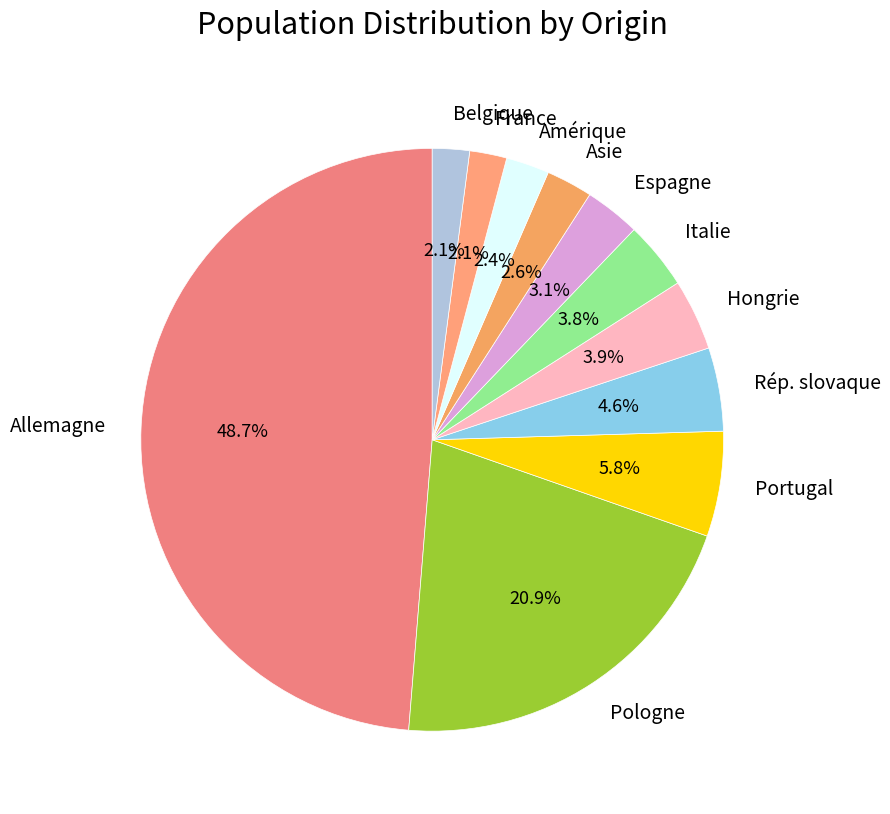

Is there a majority slice in this chart?

No